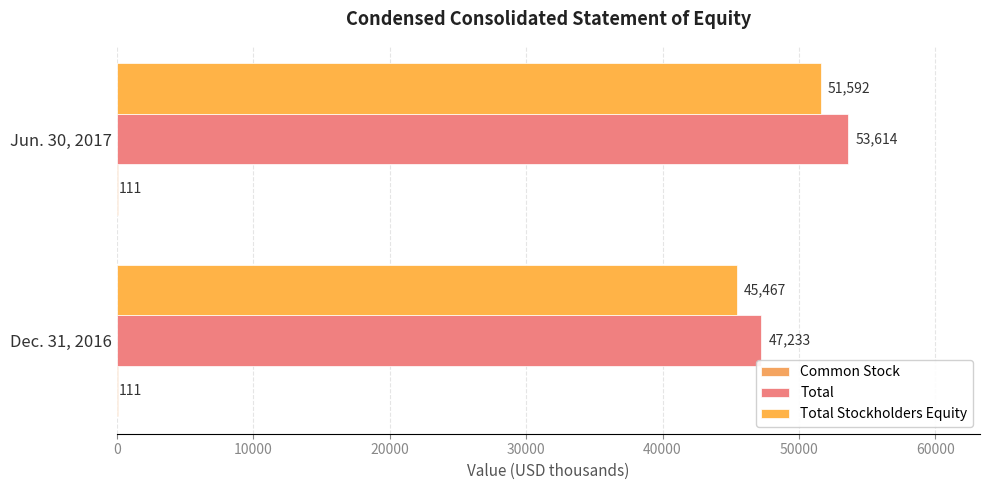

Which series has the largest total across all categories?

Total